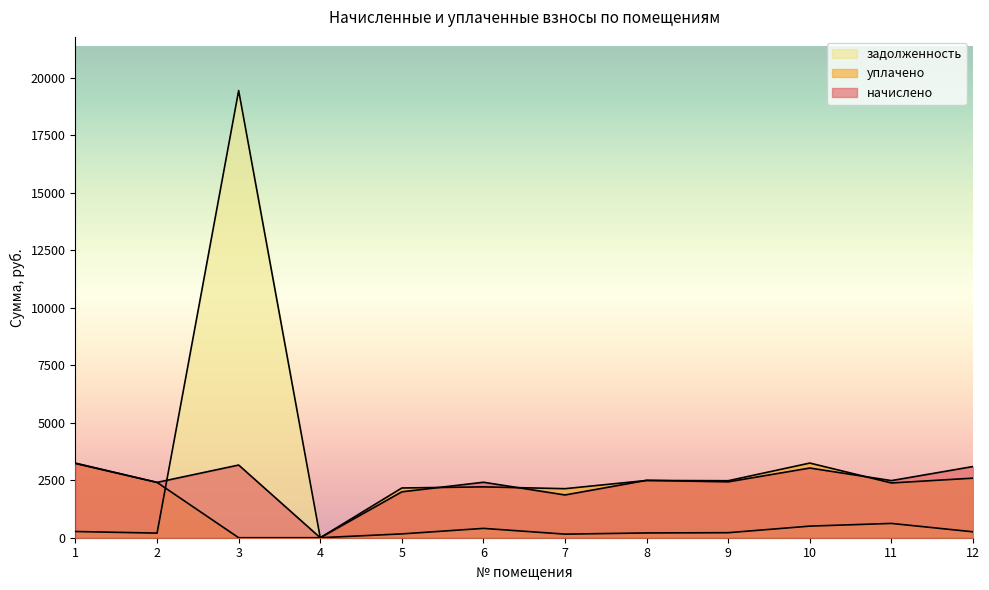

How many values in the задолженность series exceed 257?

6